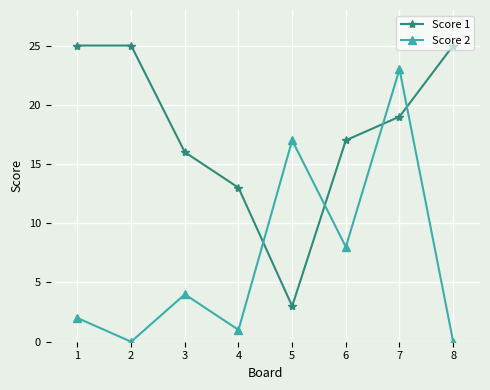

What is the difference between the maximum and second lowest values in the Score 1 series?

12